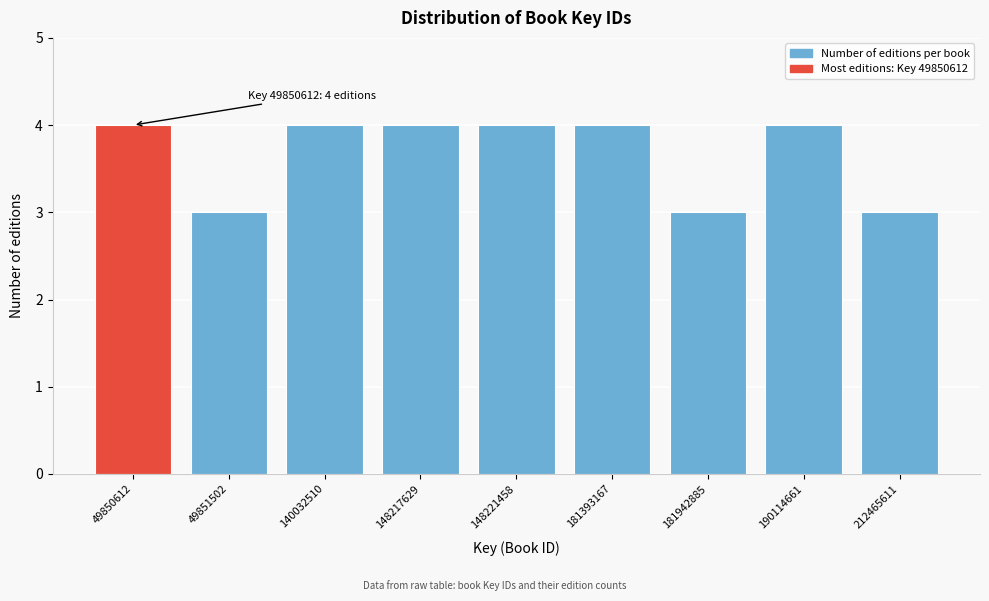

Reading left to right, what are all the values shown in this chart?

49850612=4	49851502=3	140032510=4	148217629=4	148221458=4	181393167=4	181942885=3	190114661=4	212465611=3